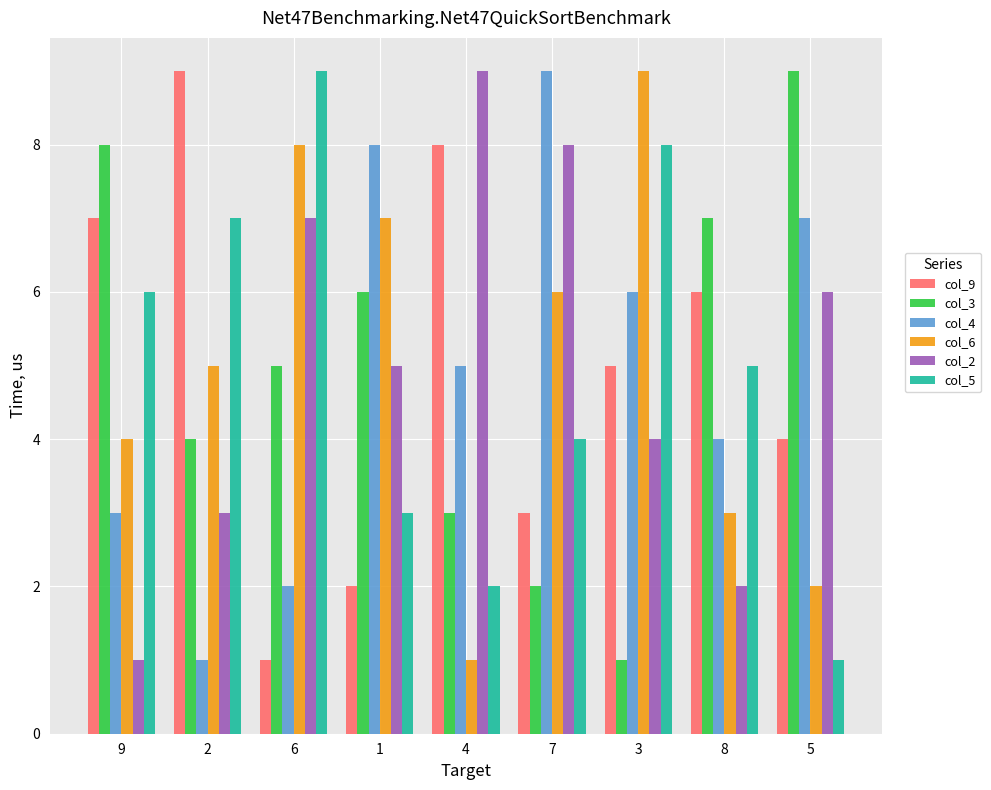

What is the maximum value for col_4?

9